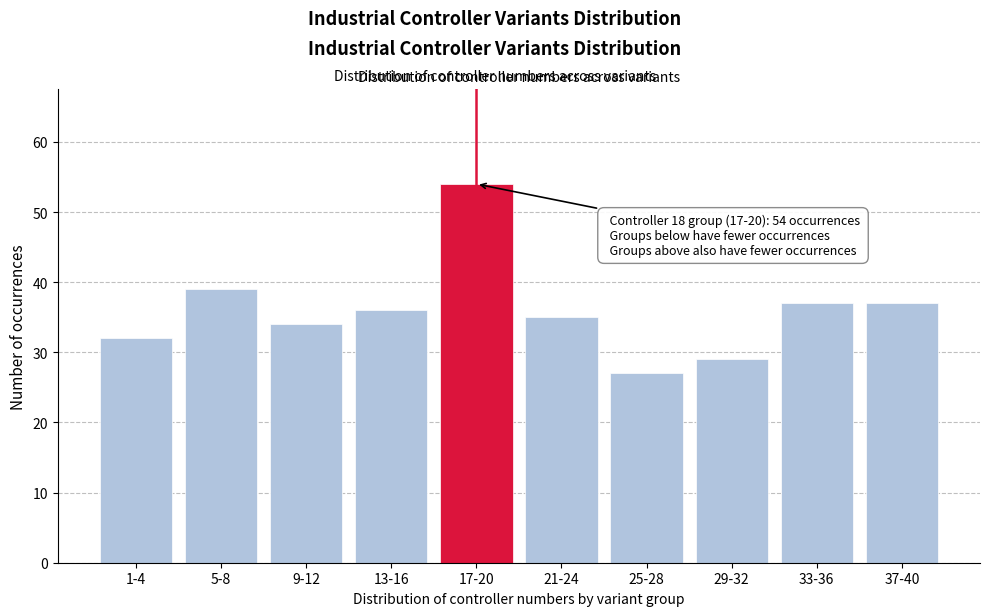

Reading left to right, extract all data points from this chart.

1-4=32	5-8=39	9-12=34	13-16=36	17-20=54	21-24=35	25-28=27	29-32=29	33-36=37	37-40=37